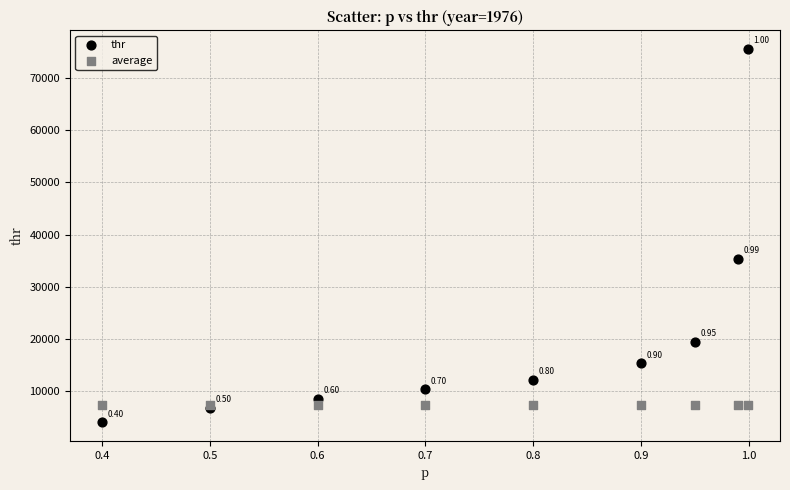

Which series contains the lowest Y value?

thr